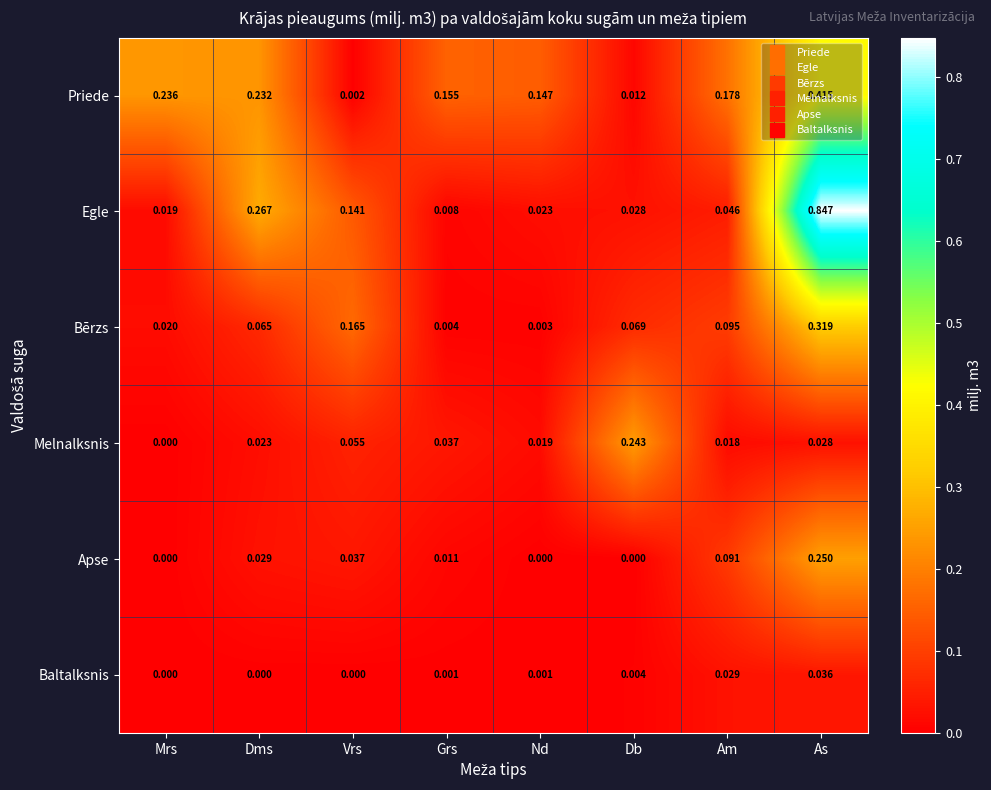

Between Mrs and Am, which series saw the biggest shift?

Apse